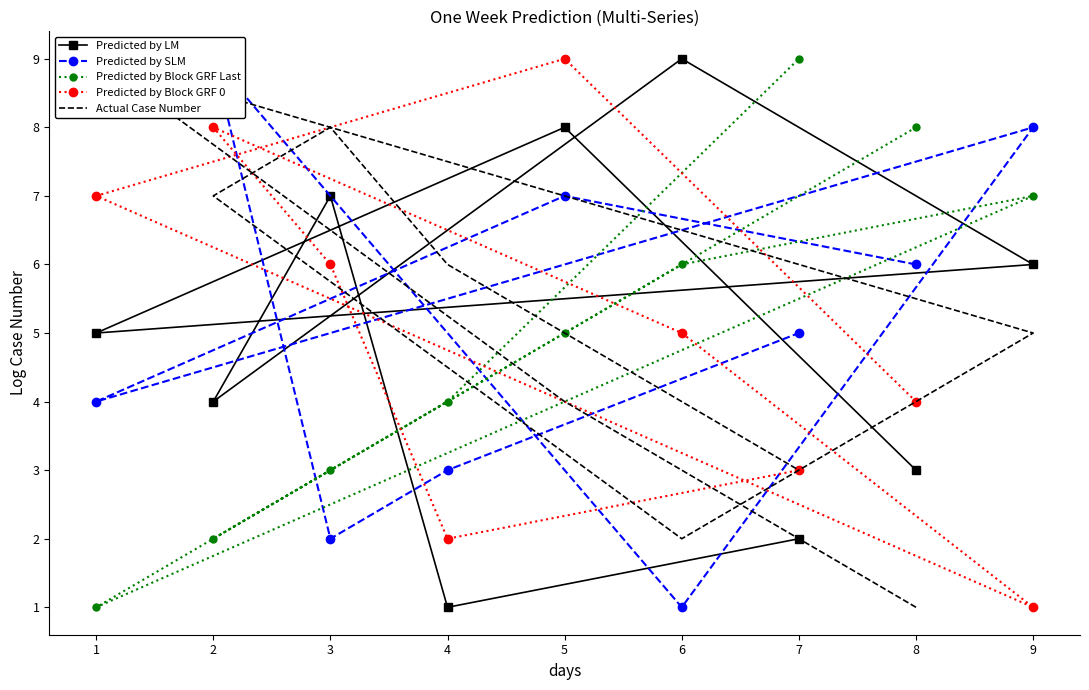

Which series has the widest spread of values?

Predicted by LM